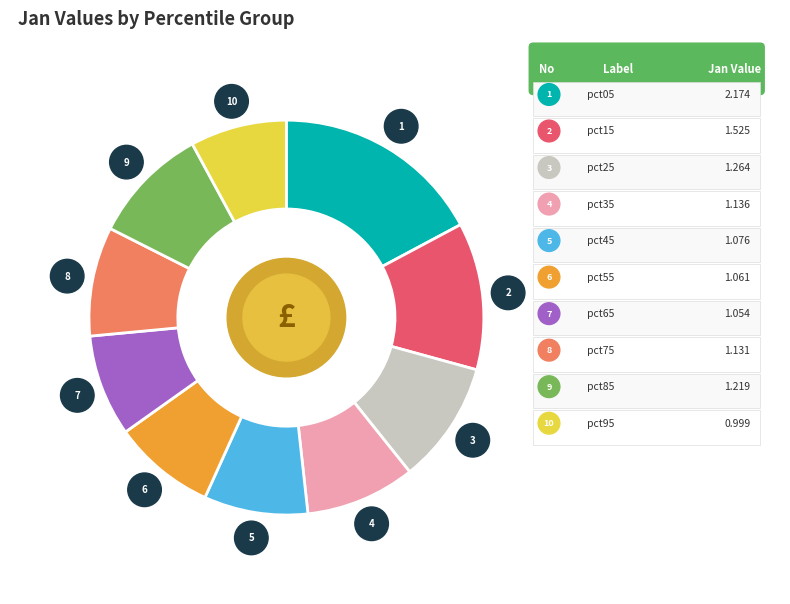

Does any single category account for the majority?

No